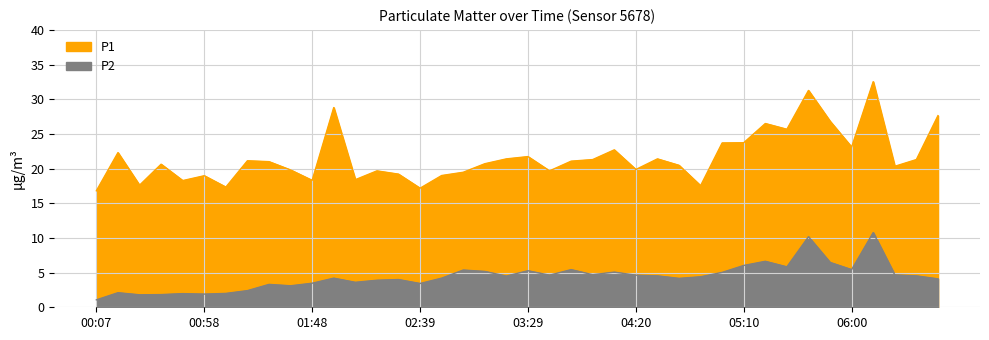

At which category does P2 reach its first local peak?

00:17